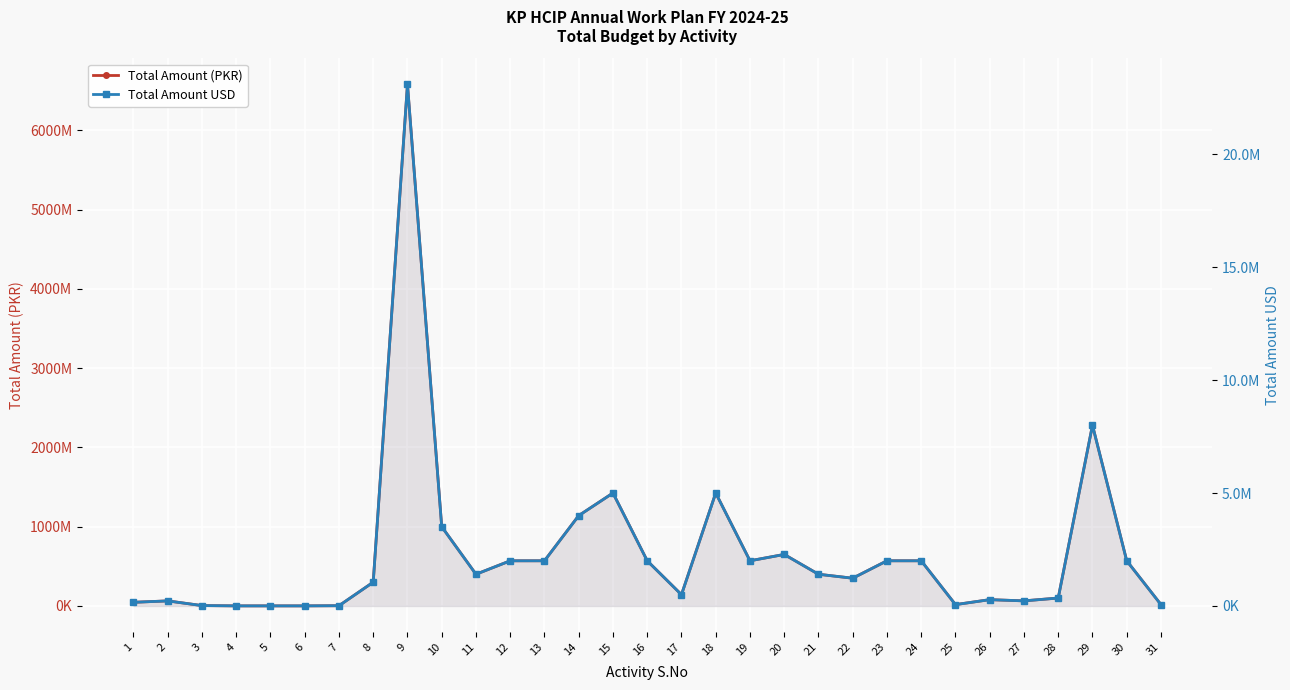

What is the approximate value of Total Amount USD at 19, to the nearest 50?

2000000